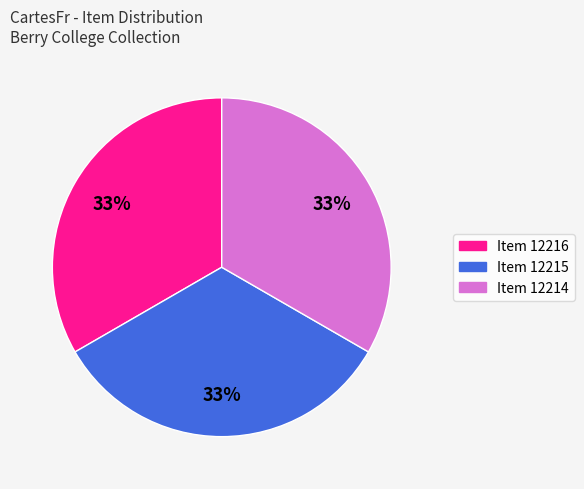

To the nearest percent, what is the average slice percentage?

33%